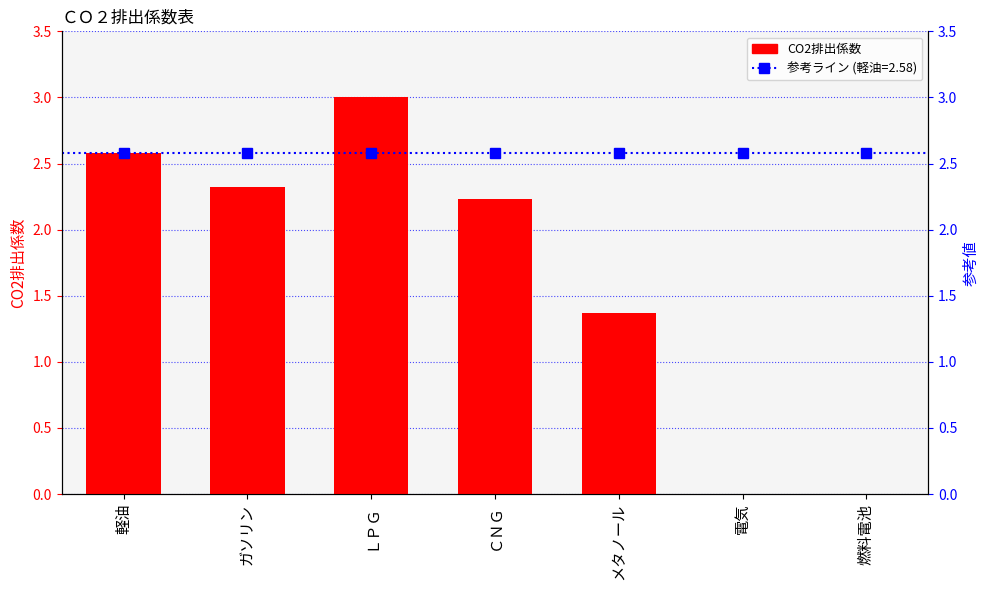

Rank the categories by value from lowest to highest.

電気, 燃料電池, メタノール, ＣＮＧ, ガソリン, 軽油, ＬＰＧ